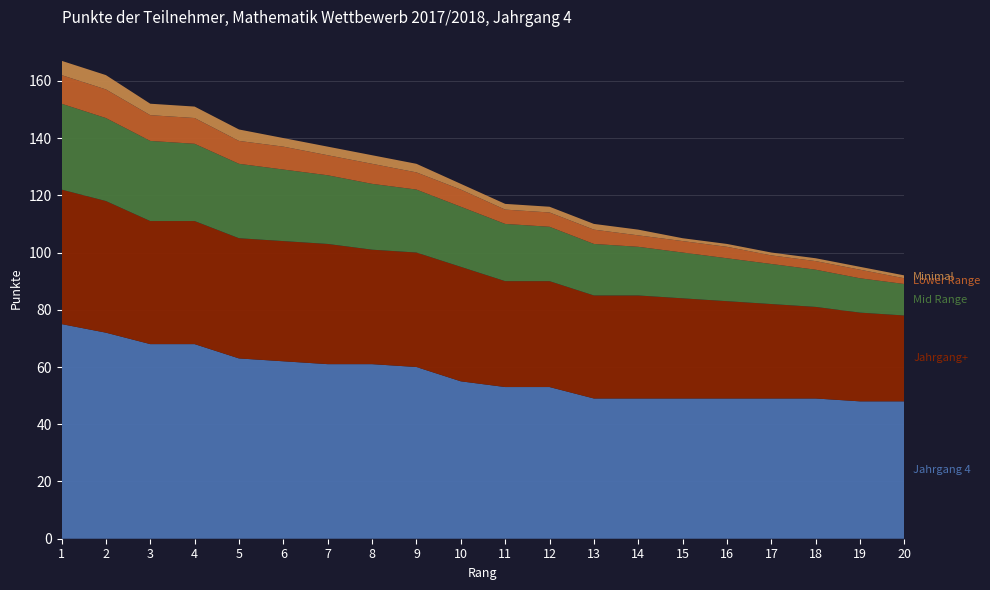

Reading left to right, what are all the values shown in this chart?

Jahrgang 4: 75	72	68	68	63	62	61	61	60	55	53	53	49	49	49	49	49	49	48	48
Jahrgang+: 47	46	43	43	42	42	42	40	40	40	37	37	36	36	35	34	33	32	31	30
Mid Range: 30	29	28	27	26	25	24	23	22	21	20	19	18	17	16	15	14	13	12	11
Lower Range: 10	10	9	9	8	8	7	7	6	6	5	5	5	4	4	4	3	3	3	2
Minimal: 5	5	4	4	4	3	3	3	3	2	2	2	2	2	1	1	1	1	1	1